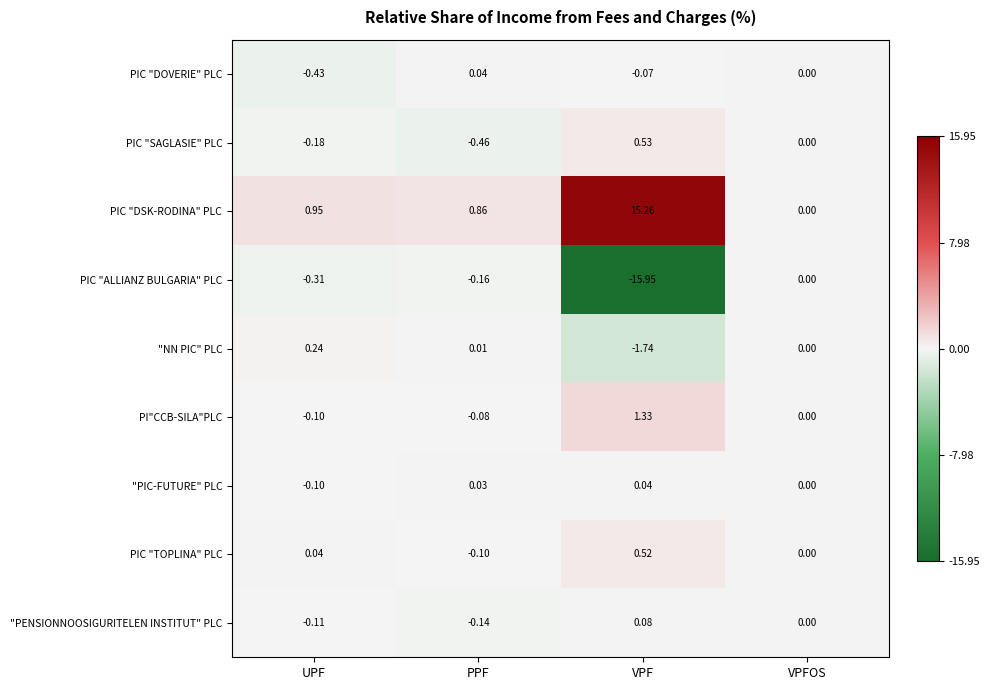

Which label corresponds to the smallest value in the chart?

VPF